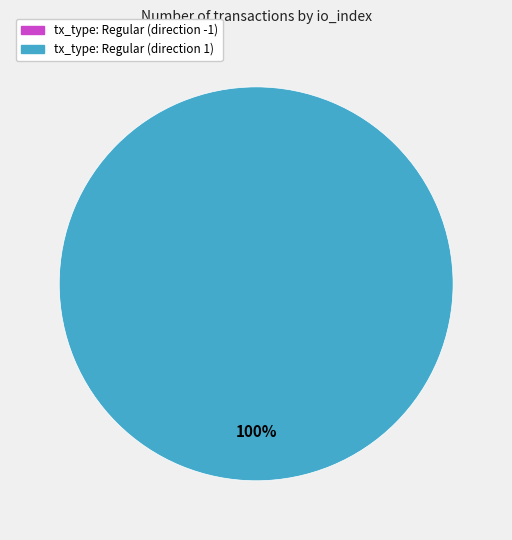

How many segments does this pie chart have?

2